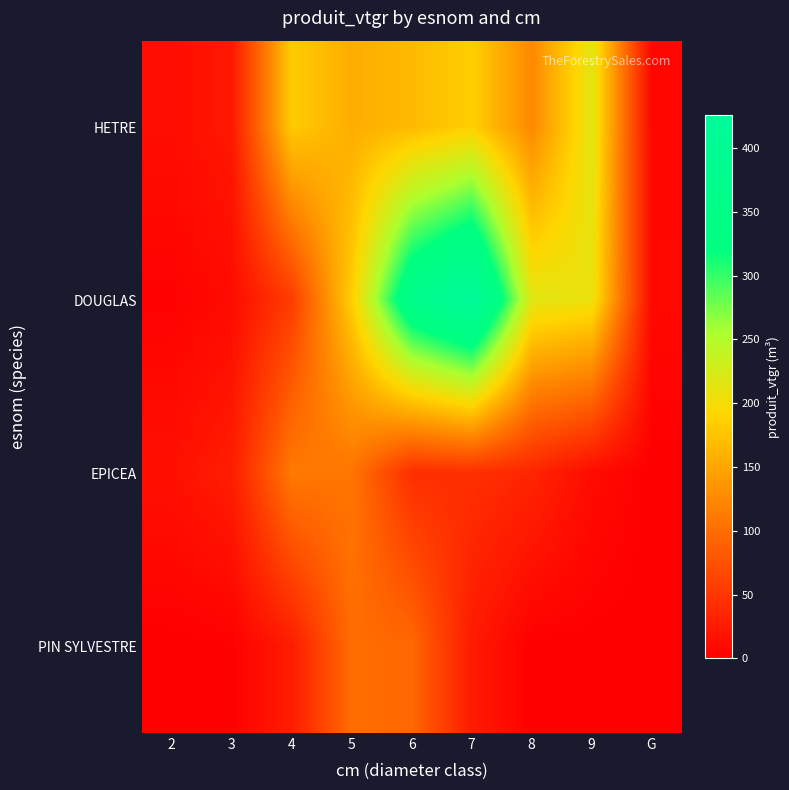

Reading left to right, what are all the values shown in this chart?

HETRE: 2=12.9	3=22.9	4=181.7	5=156.4	6=166.7	7=185.1	8=124.9	9=215.0	G=5.9
DOUGLAS: 2=2.3	3=10.8	4=56.2	5=184.7	6=366.2	7=425.5	8=215.1	9=206.5	G=8.3
EPICEA: 2=15.3	3=27.7	4=111.6	5=107.8	6=42.5	7=44.2	8=34.7	9=11.0	G=0.0
PIN SYLVESTRE: 2=0.0	3=1.5	4=26.4	5=100.2	6=95.6	7=24.5	8=0.0	9=0.0	G=0.0